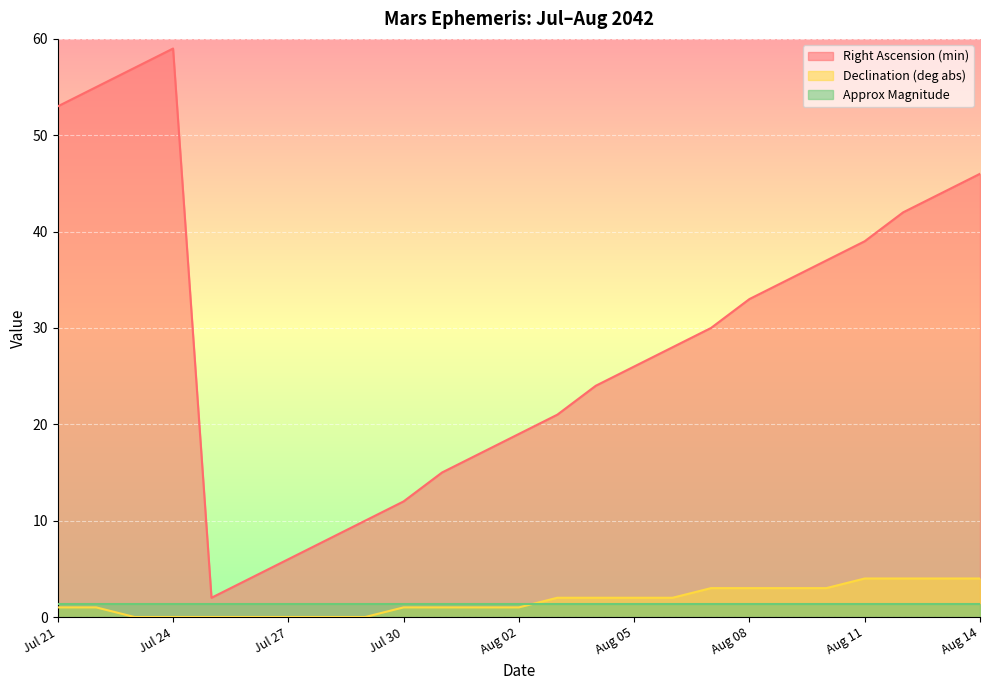

List the series in order of their peak value, lowest first.

Approx Magnitude, Declination (deg abs), Right Ascension (min)